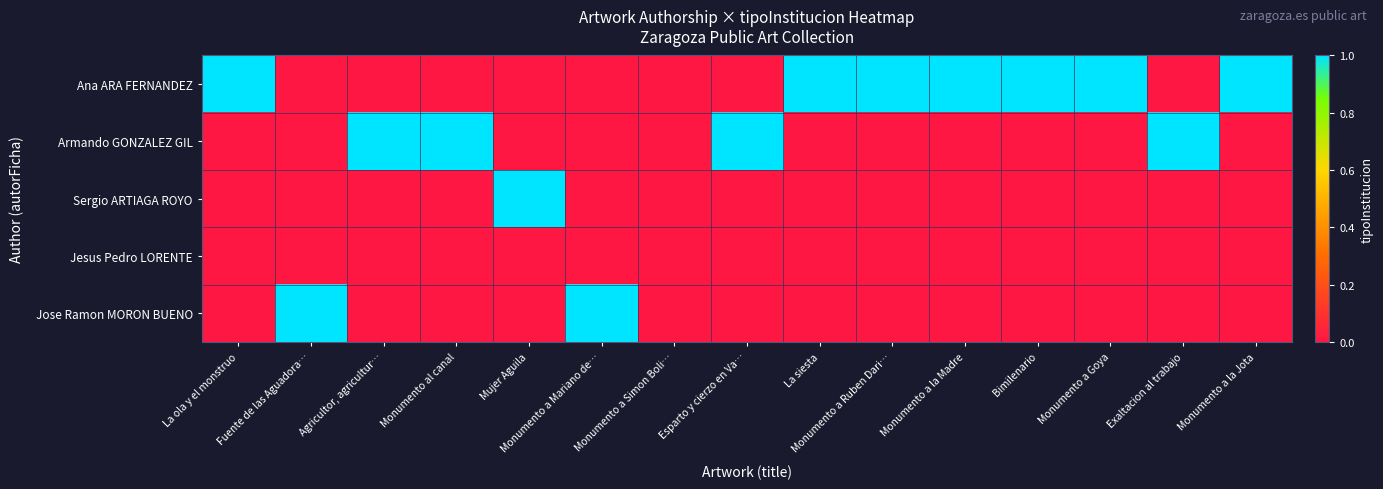

Which series has the largest total across all categories?

Ana ARA FERNANDEZ